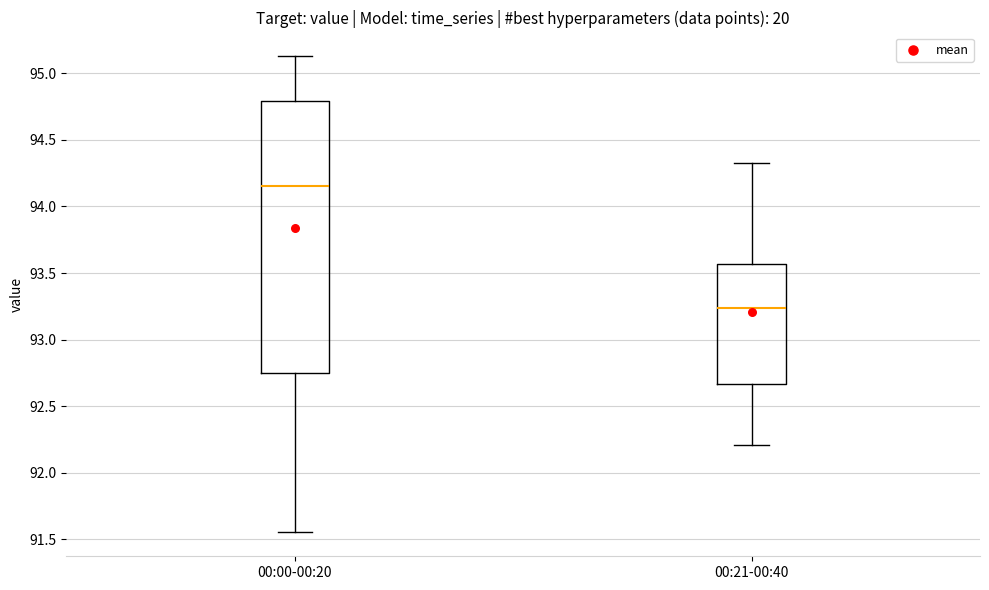

Which box's median line is the lowest?

00:21-00:40